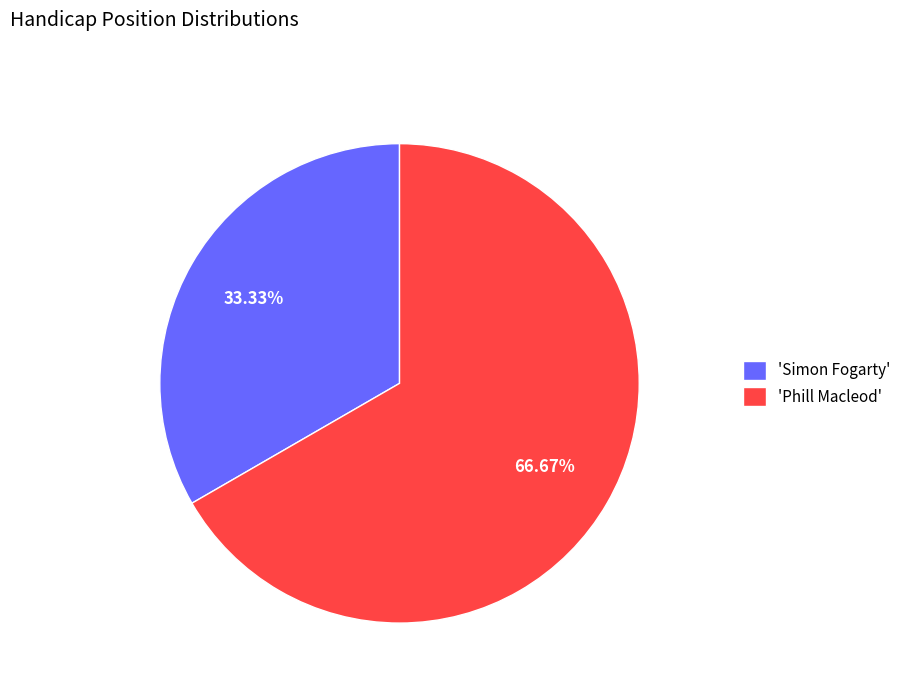

Which category has the smallest portion of the pie?

'Simon Fogarty'